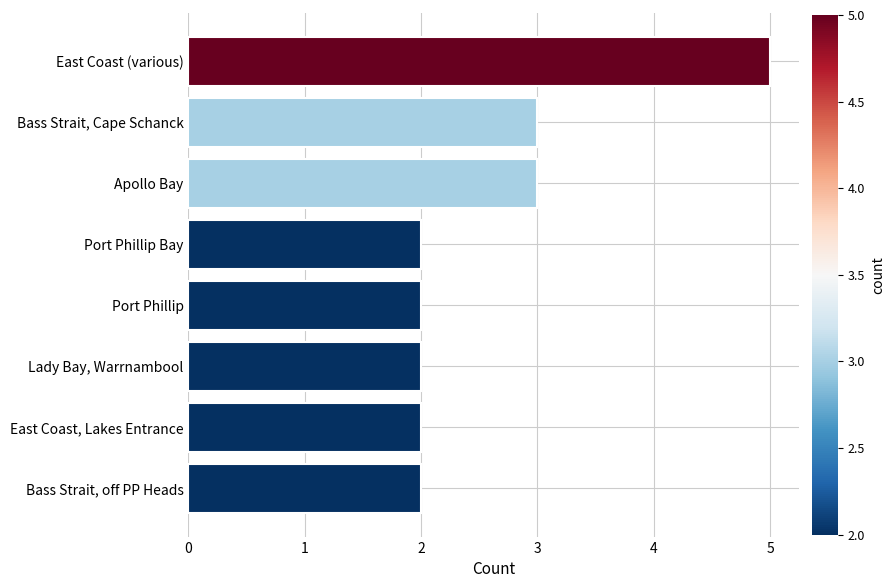

How many values are between 2 and 3?

7